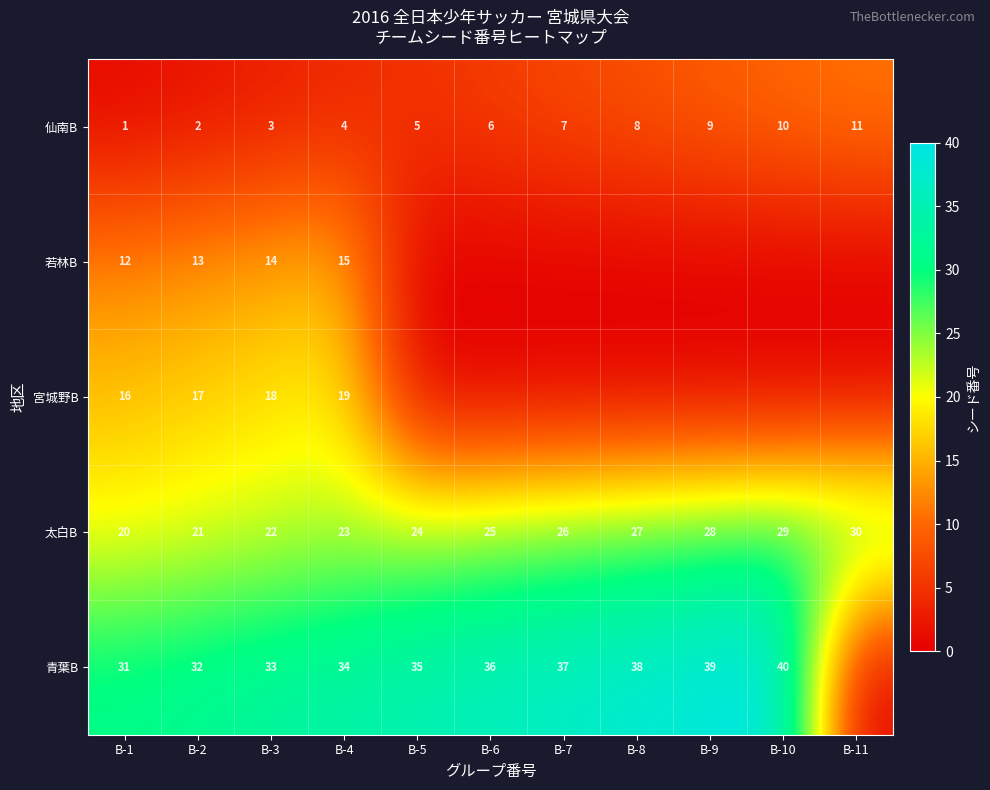

Rank the categories by 太白B value from highest to lowest.

B-11, B-10, B-9, B-8, B-7, B-6, B-5, B-4, B-3, B-2, B-1